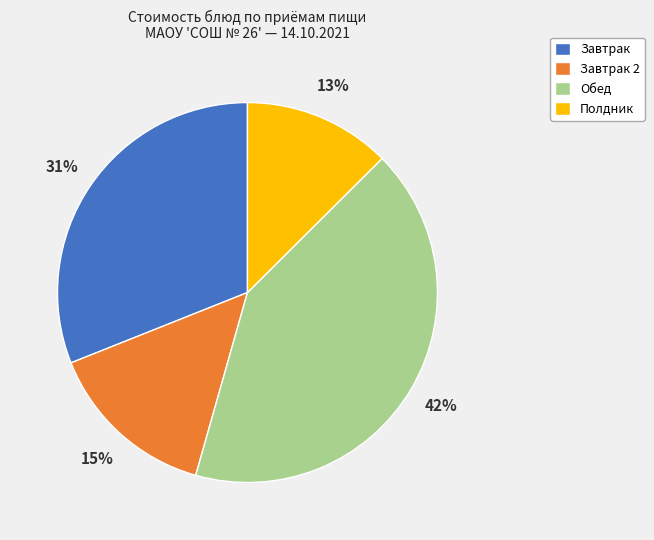

Does any single category account for the majority?

No